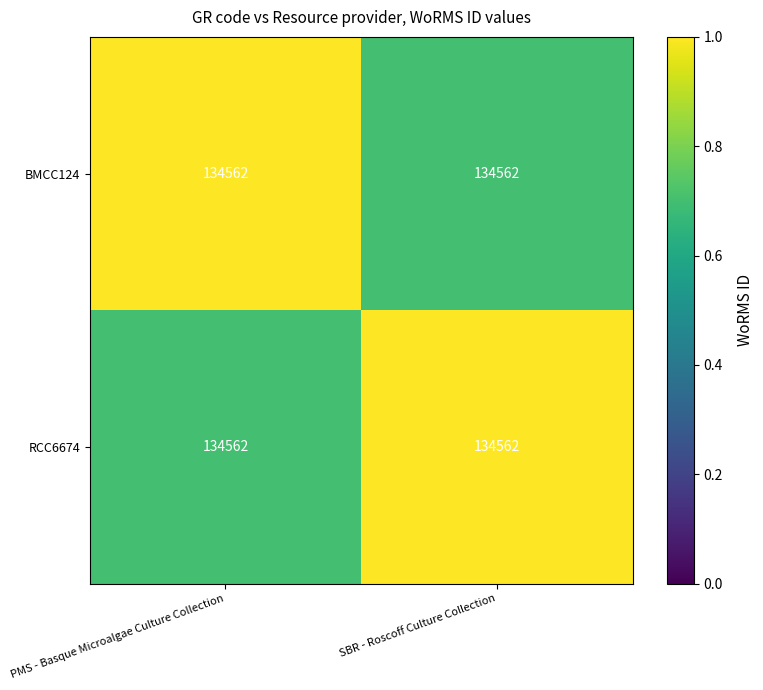

The RCC6674 series shows 1.0 at SBR - Roscoff Culture Collection. True or false?

True